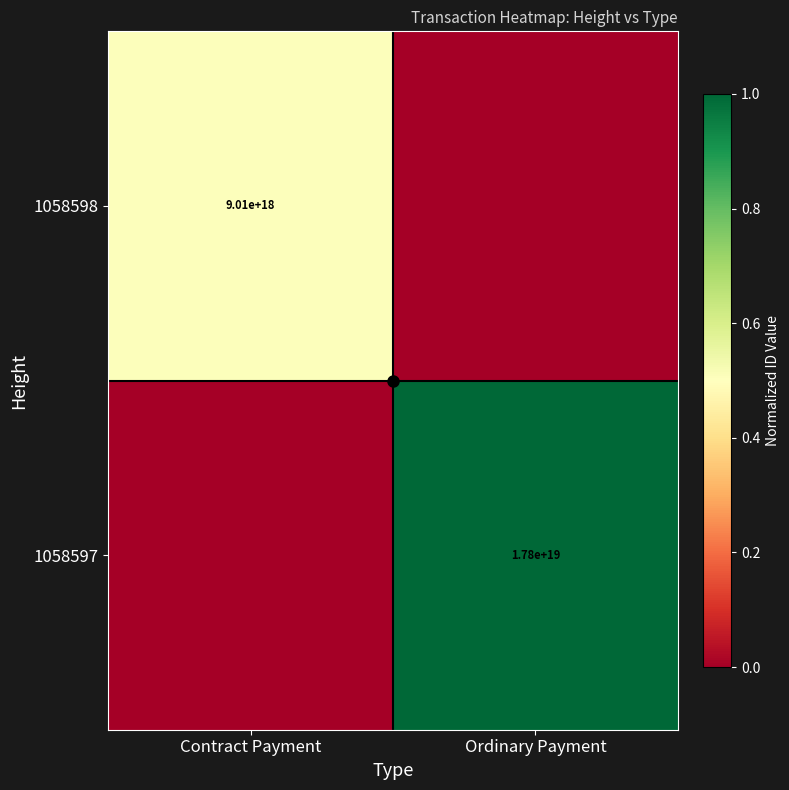

At which category is the sum across all series the highest?

Ordinary Payment